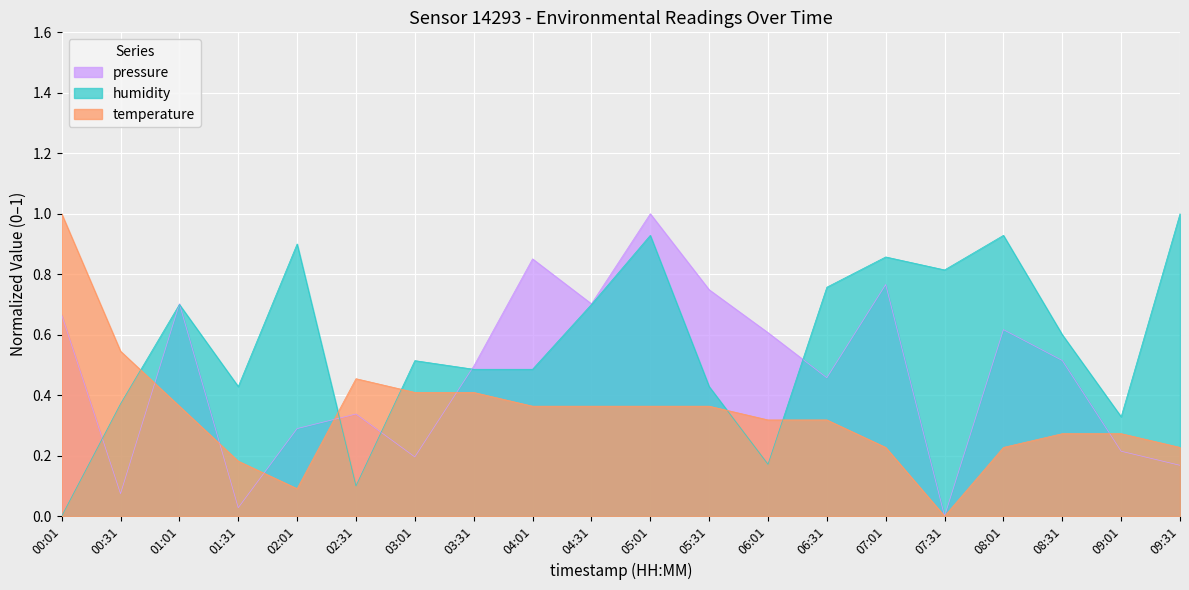

List the labels in order of humidity value, largest first.

09:31, 05:01, 08:01, 02:01, 07:01, 07:31, 06:31, 01:01, 04:31, 08:31, 03:01, 03:31, 04:01, 01:31, 05:31, 00:31, 09:01, 06:01, 02:31, 00:01